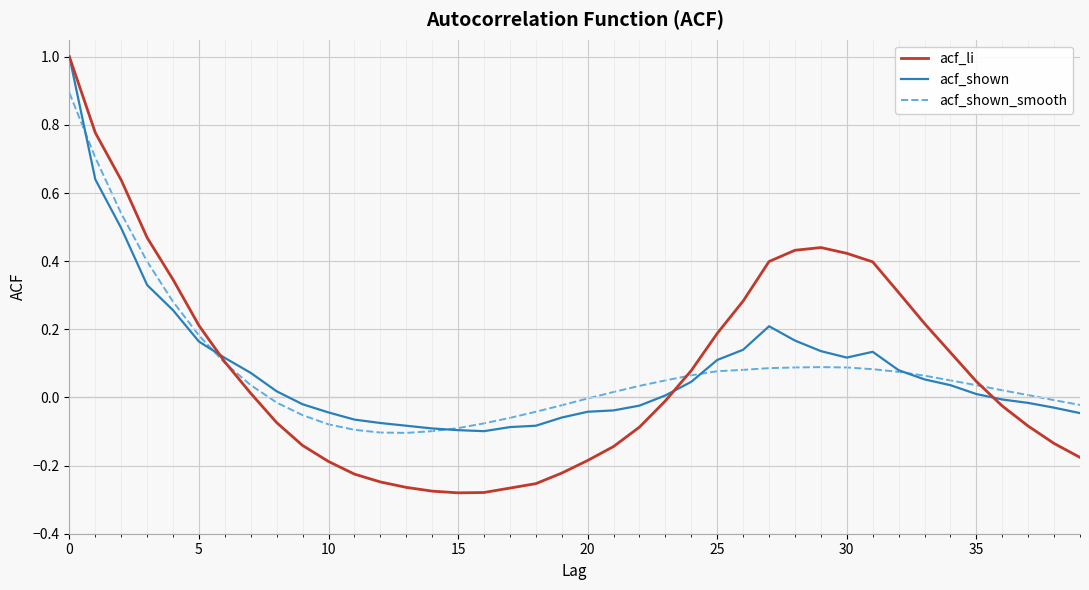

What is the greatest value displayed?

1.0